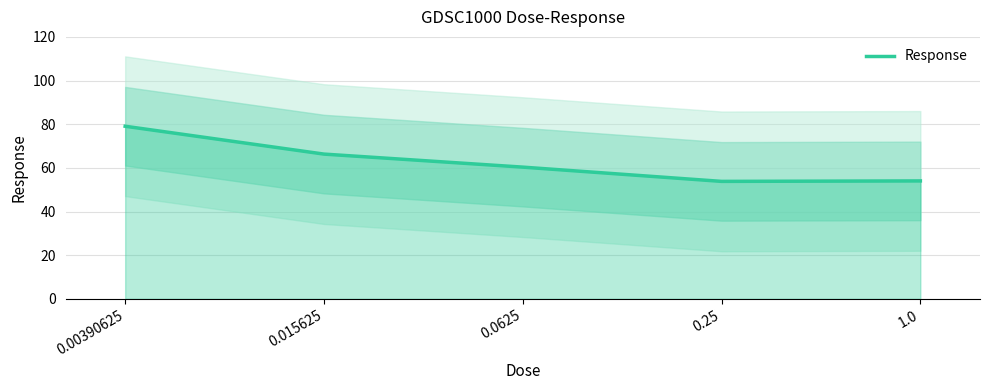

List the labels in order of value, smallest first.

0.25, 1.0, 0.0625, 0.015625, 0.00390625